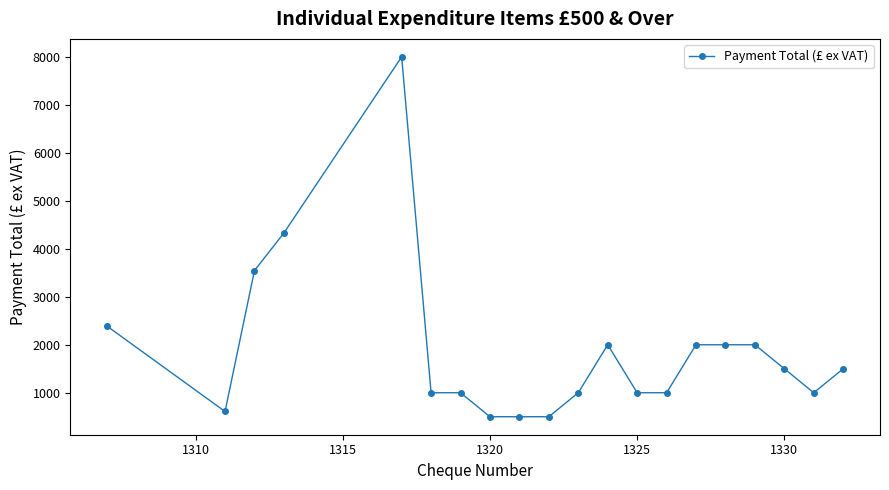

What is the difference between the maximum and second lowest values?

7500.0